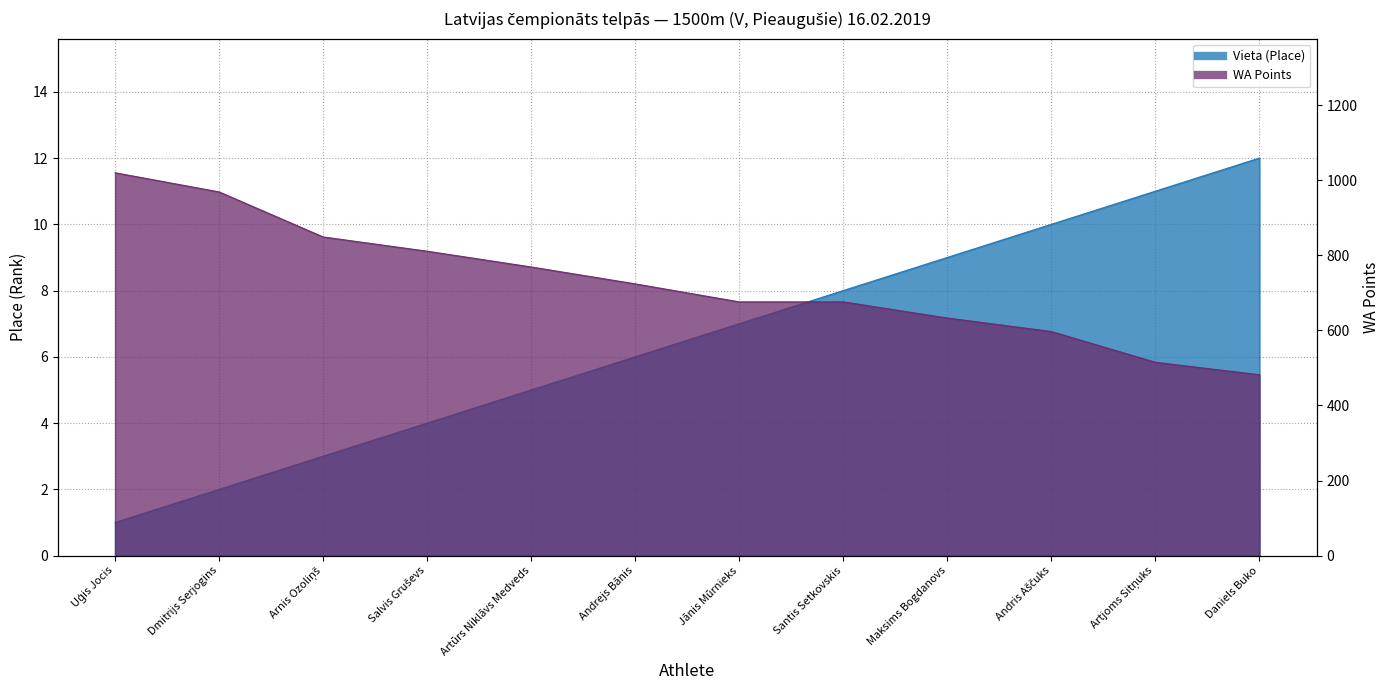

List the series in order of their peak value, highest first.

WA Points, Vieta (Place)